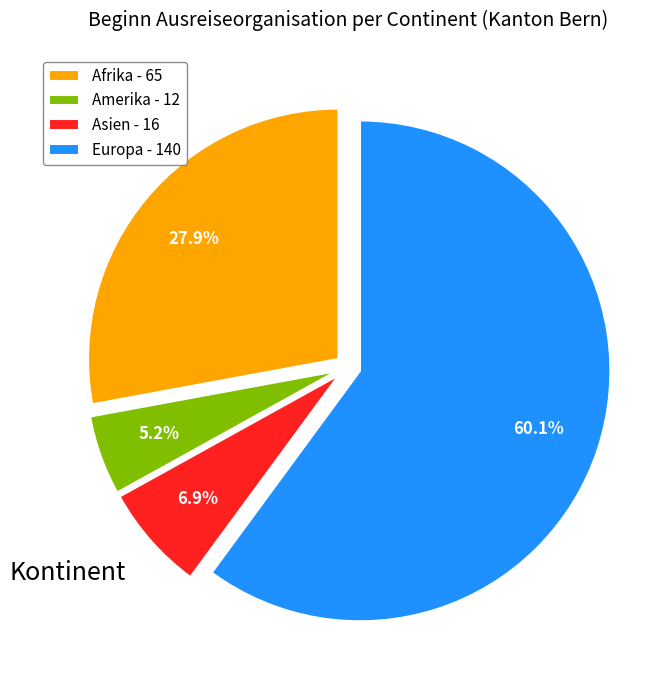

Does Afrika - 65 account for over 50% of the chart?

No